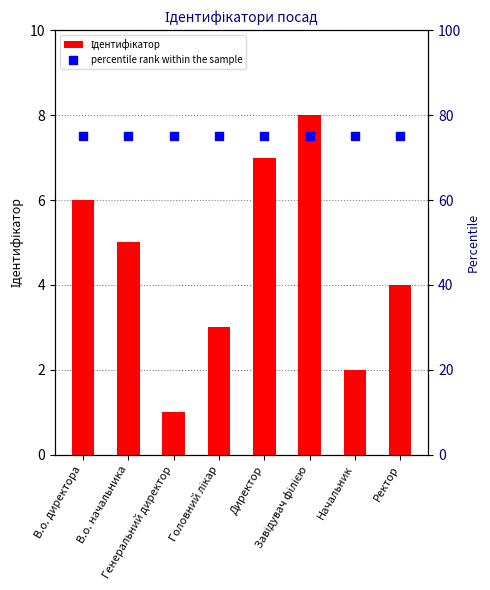

At which category is the sum across all series the highest?

Завідувач філією